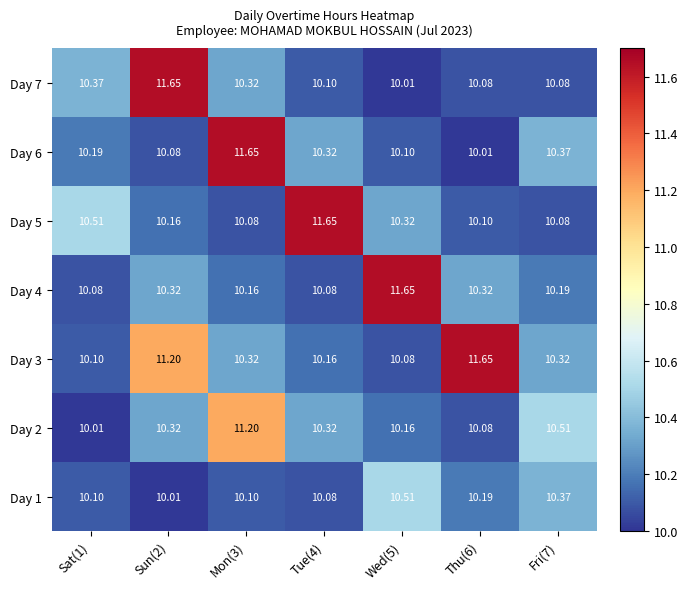

Is the value of Day 6 at Mon(3) greater than the value of Day 2 at Thu(6)?

Yes